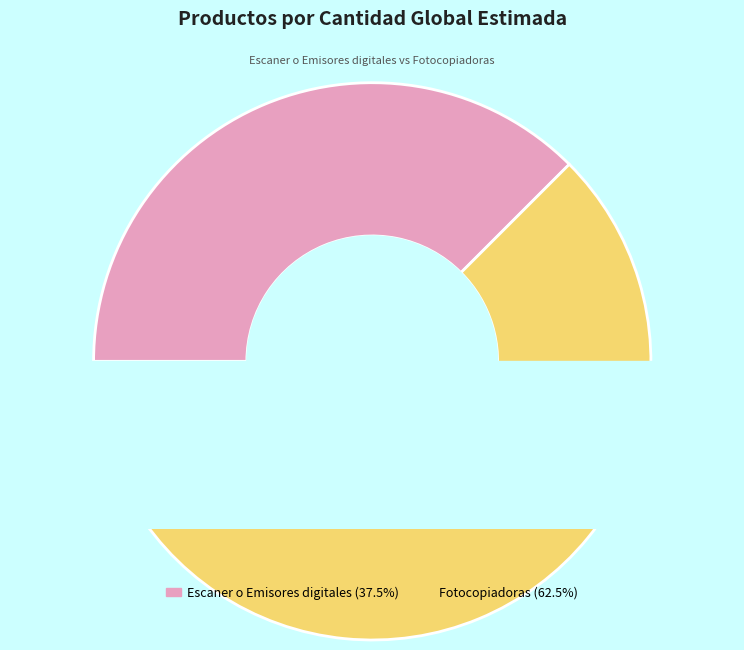

Rank the categories by value from lowest to highest.

Escaner o Emisores digitales, Fotocopiadoras